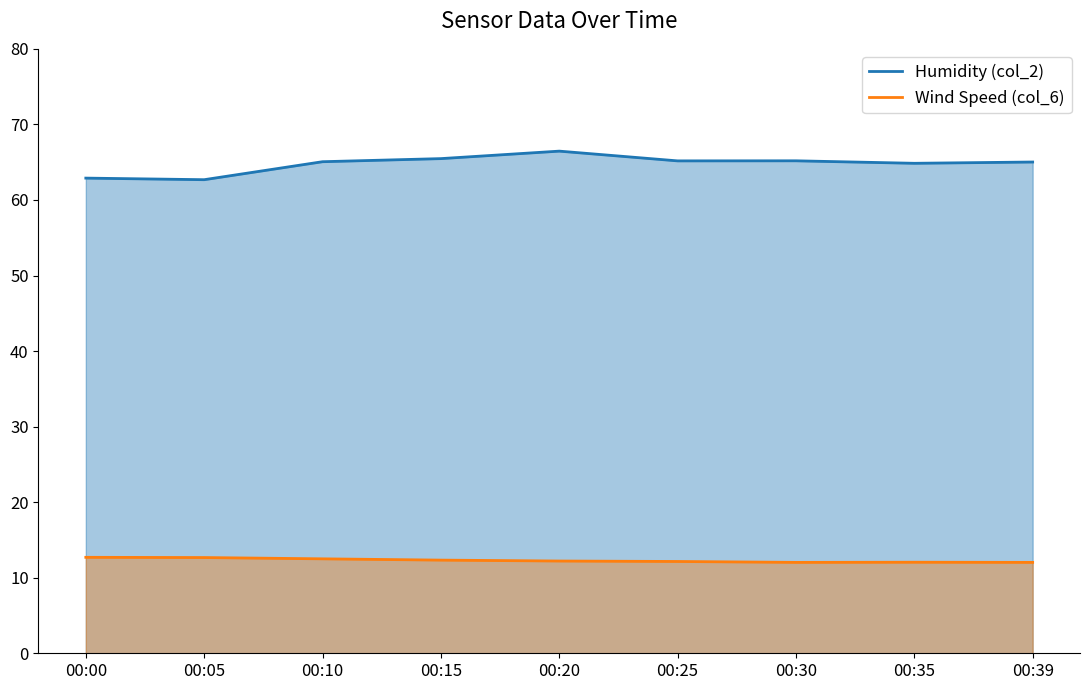

Which label corresponds to the largest value in the chart?

00:20